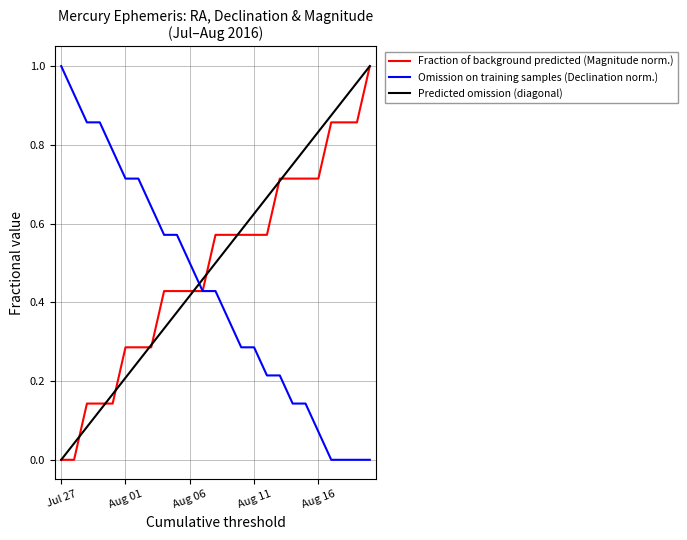

How many times do Predicted omission (diagonal) and Omission on training samples (Declination norm.) cross each other?

1